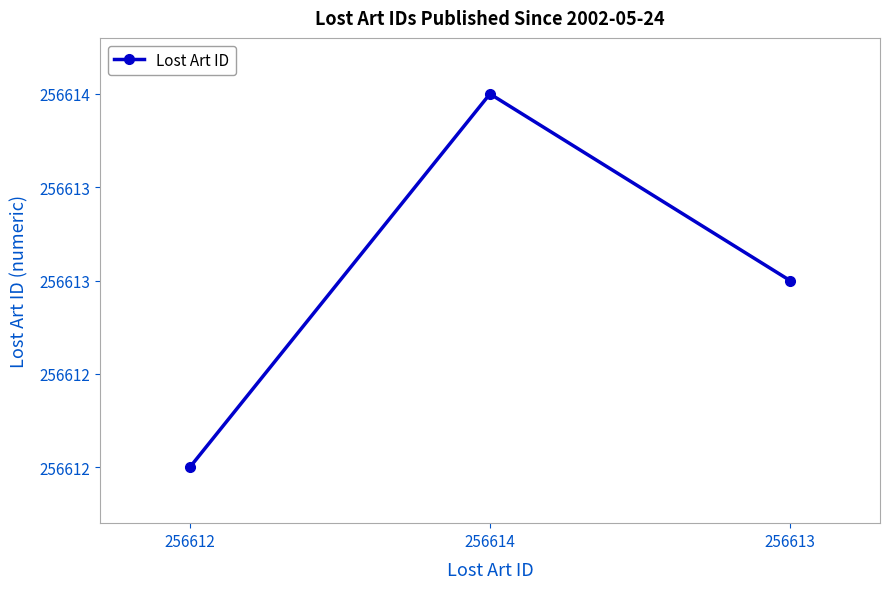

Rank the categories by value from lowest to highest.

256612, 256613, 256614